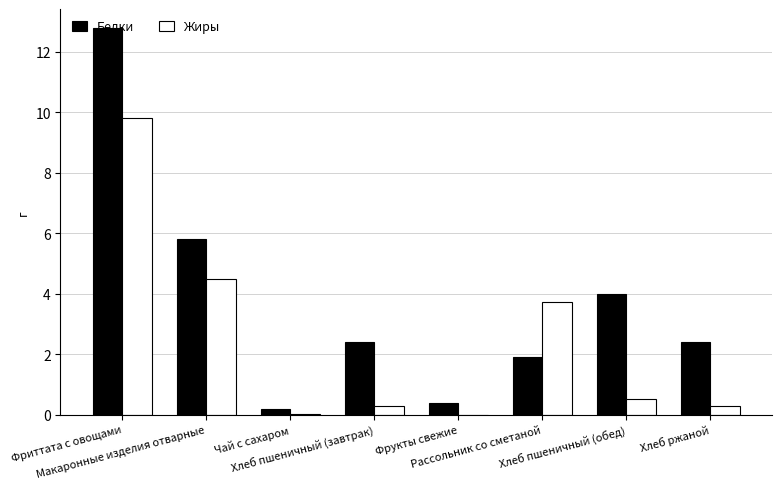

What is the maximum value for Жиры?

9.8